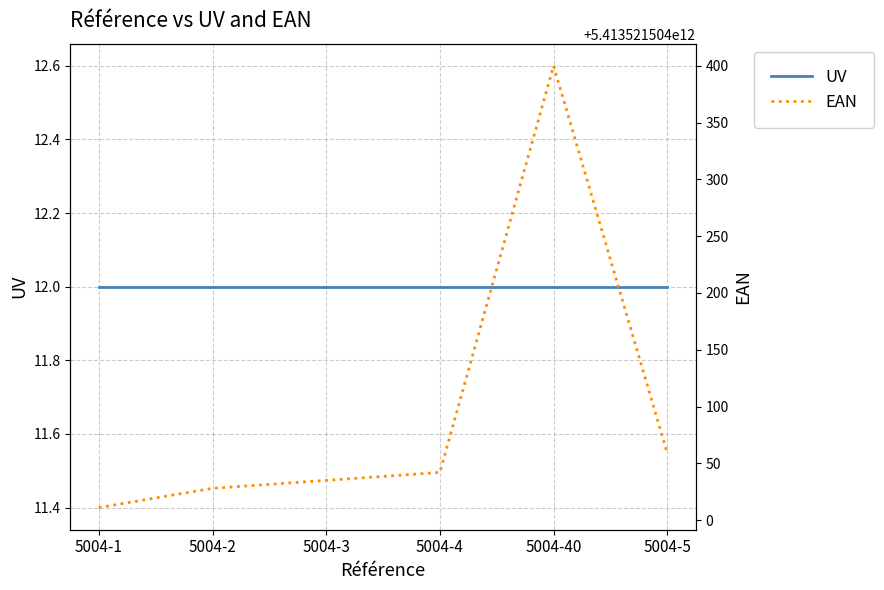

True or false: EAN and UV cross at least once.

False